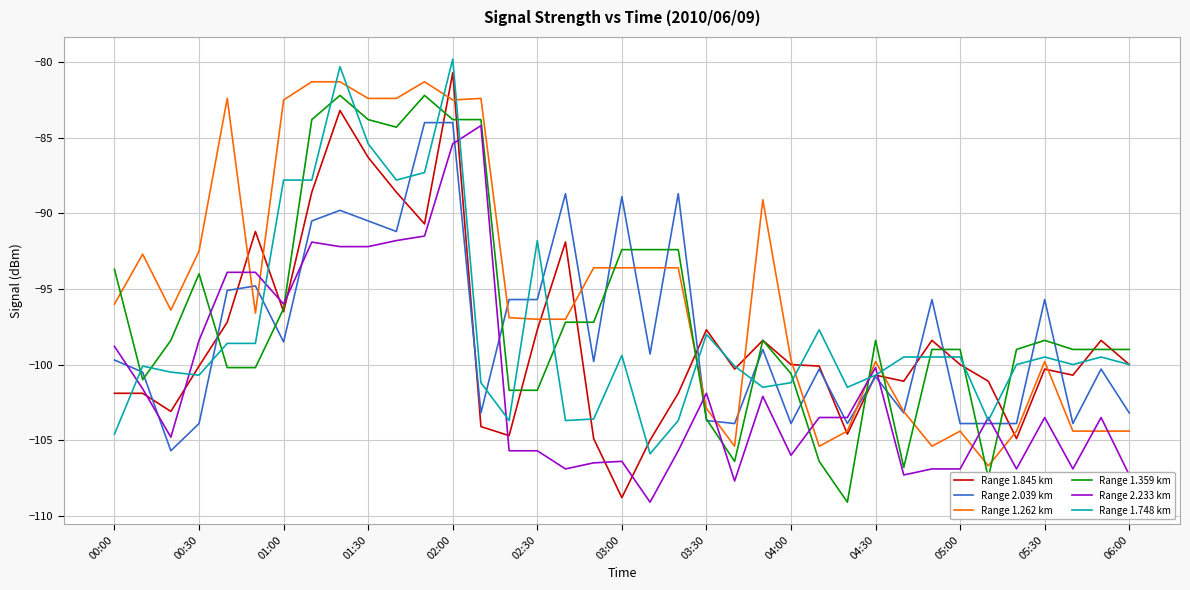

How many series are shown in this chart?

6